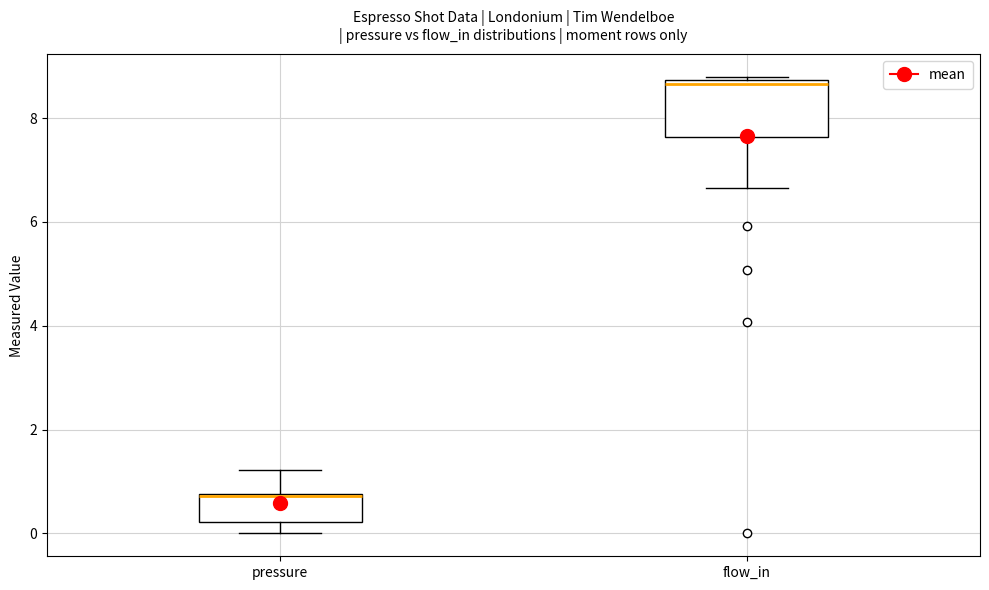

Comparing the boxes themselves (not the whiskers), which one is the tallest?

flow_in